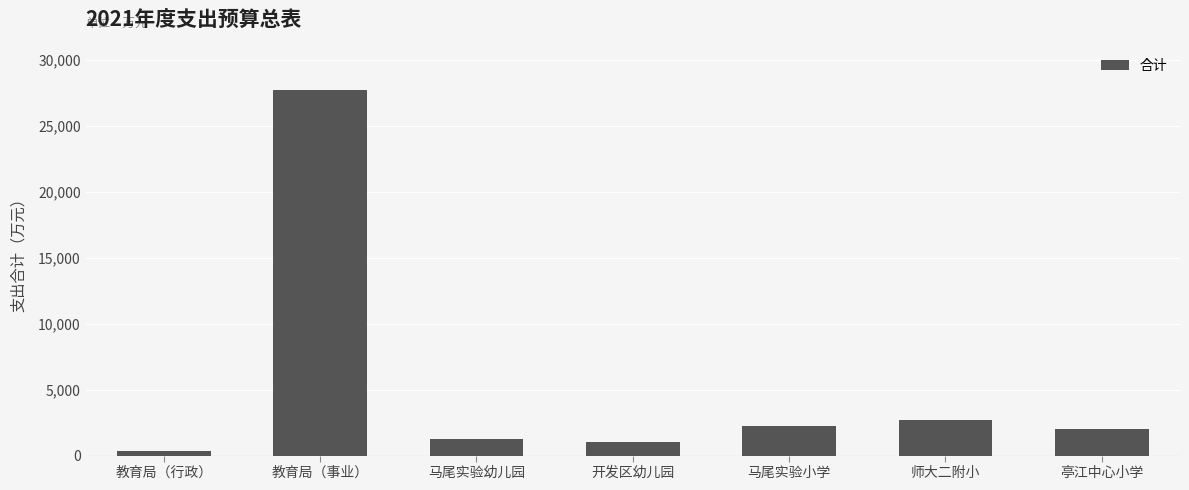

What is the average value?

5321.8